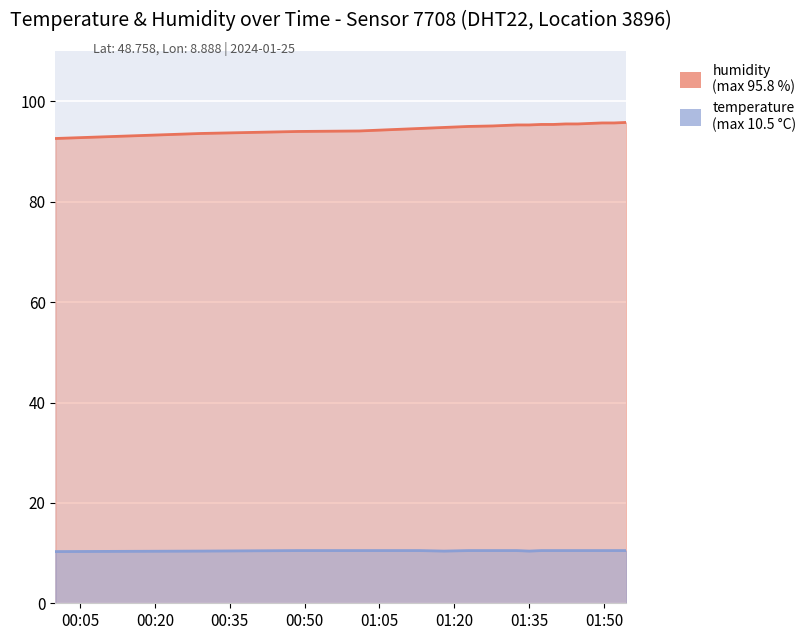

Reading right to left, list all the values displayed in this chart.

temperature: 2024-01-25T01:54:27=10.5	2024-01-25T01:52:01=10.5	2024-01-25T01:49:35=10.5	2024-01-25T01:47:09=10.5	2024-01-25T01:44:43=10.5	2024-01-25T01:42:17=10.5	2024-01-25T01:39:51=10.5	2024-01-25T01:37:25=10.5	2024-01-25T01:34:59=10.4	2024-01-25T01:32:33=10.5	2024-01-25T01:30:05=10.5	2024-01-25T01:27:39=10.5	2024-01-25T01:22:48=10.5	2024-01-25T01:17:57=10.4	2024-01-25T01:13:06=10.5	2024-01-25T01:08:14=10.5	2024-01-25T01:00:57=10.5	2024-01-25T00:48:41=10.5	2024-01-25T00:29:13=10.4	2024-01-25T00:00:05=10.3
humidity: 2024-01-25T01:54:27=95.8	2024-01-25T01:52:01=95.7	2024-01-25T01:49:35=95.7	2024-01-25T01:47:09=95.6	2024-01-25T01:44:43=95.5	2024-01-25T01:42:17=95.5	2024-01-25T01:39:51=95.4	2024-01-25T01:37:25=95.4	2024-01-25T01:34:59=95.3	2024-01-25T01:32:33=95.3	2024-01-25T01:30:05=95.2	2024-01-25T01:27:39=95.1	2024-01-25T01:22:48=95.0	2024-01-25T01:17:57=94.8	2024-01-25T01:13:06=94.6	2024-01-25T01:08:14=94.4	2024-01-25T01:00:57=94.1	2024-01-25T00:48:41=94.0	2024-01-25T00:29:13=93.6	2024-01-25T00:00:05=92.6